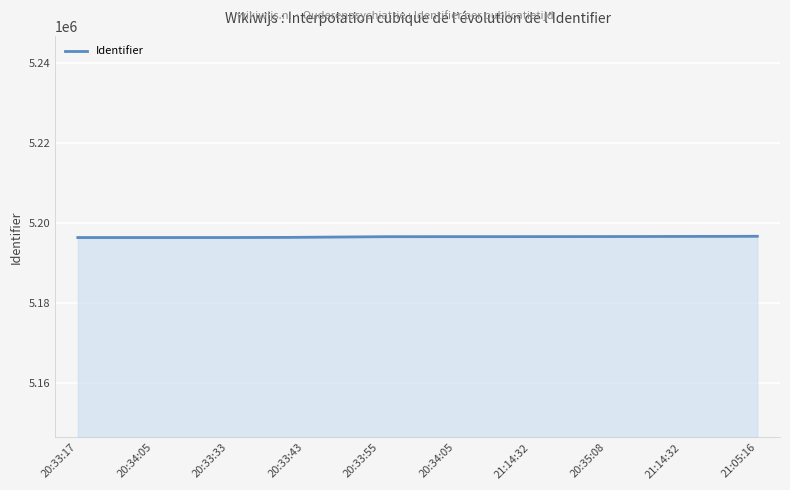

What is the minimum value shown in the chart?

5196386.0